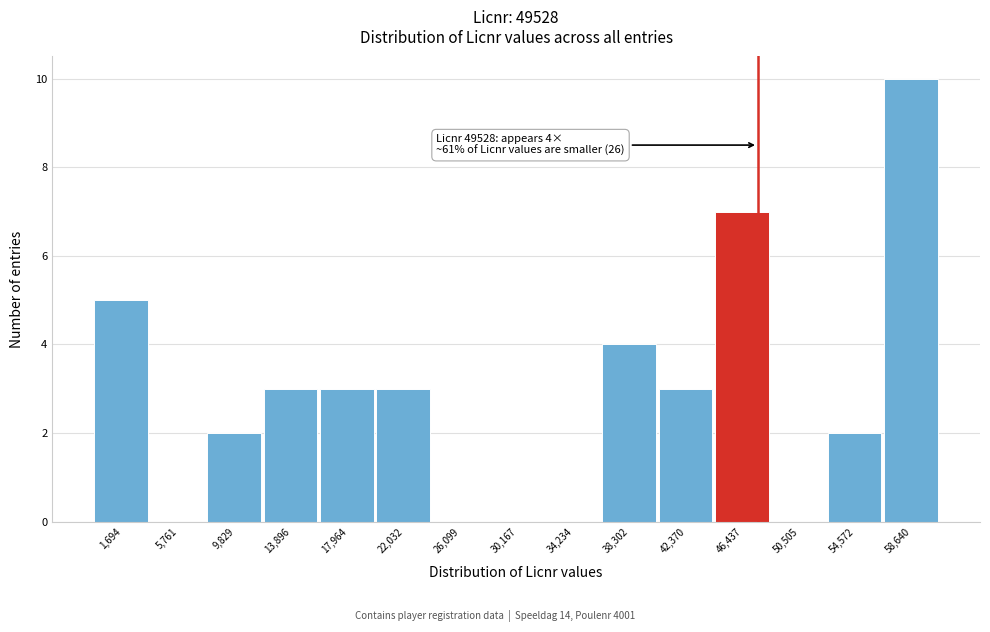

Reading left to right, extract all data points from this chart.

1,694=5	5,761=0	9,829=2	13,896=3	17,964=3	22,032=3	26,099=0	30,167=0	34,234=0	38,302=4	42,370=3	46,437=7	50,505=0	54,572=2	58,640=10